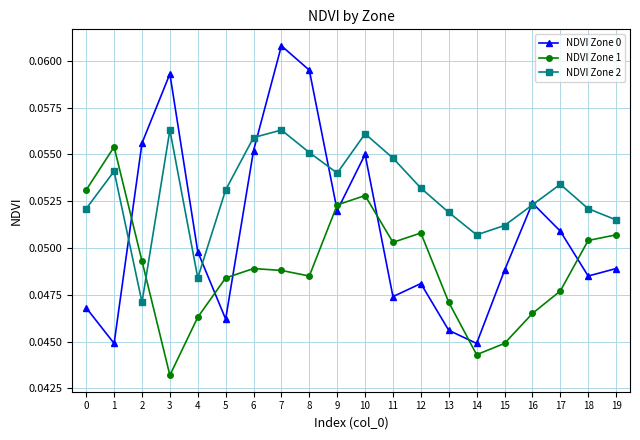

Is this an area chart (filled region under the line)?

No